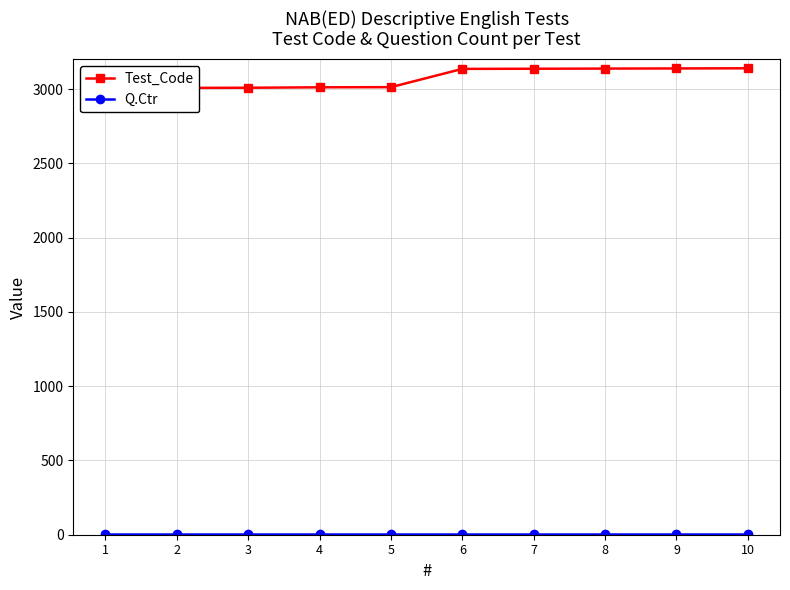

Rank the series by their maximum value, from lowest to highest.

Q.Ctr, Test_Code